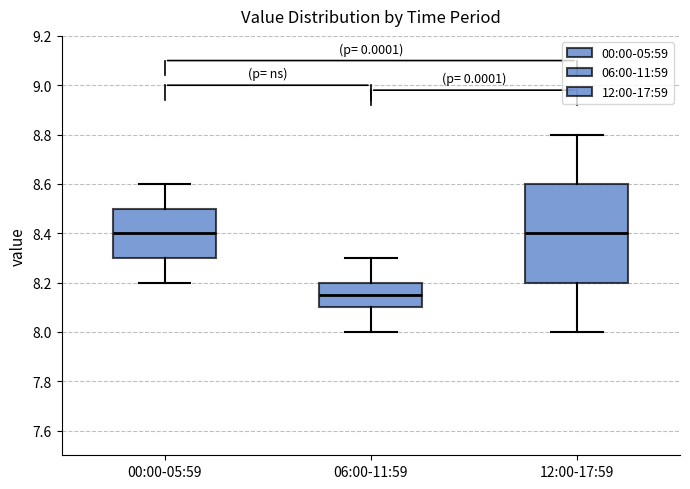

Where does the upper whisker of the box for 06:00-11:59 end on the y-axis? The values are not printed on the chart, so give them approximately, as read against the axis.

8.30